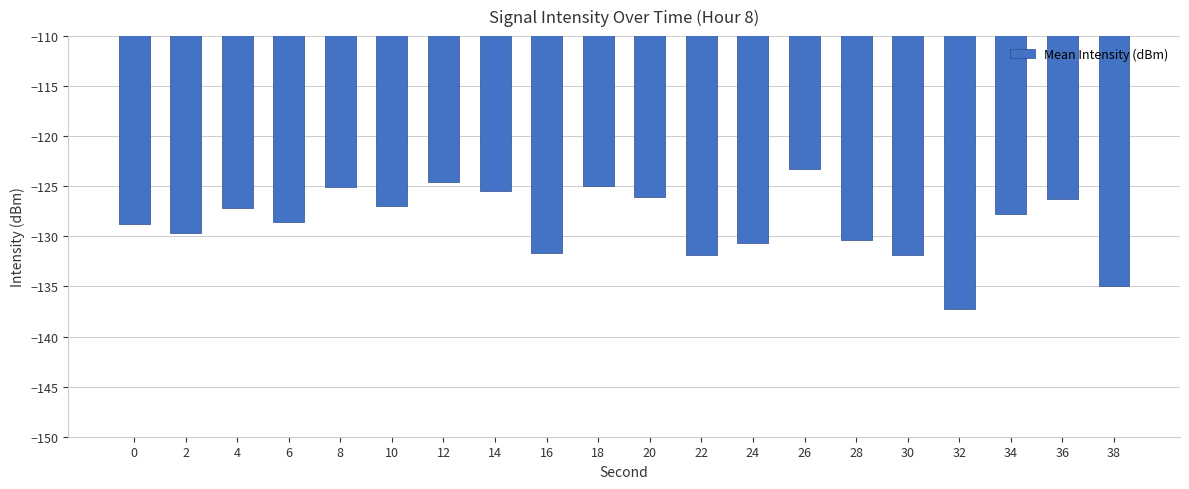

The value at 30 is -131.8. True or false?

True